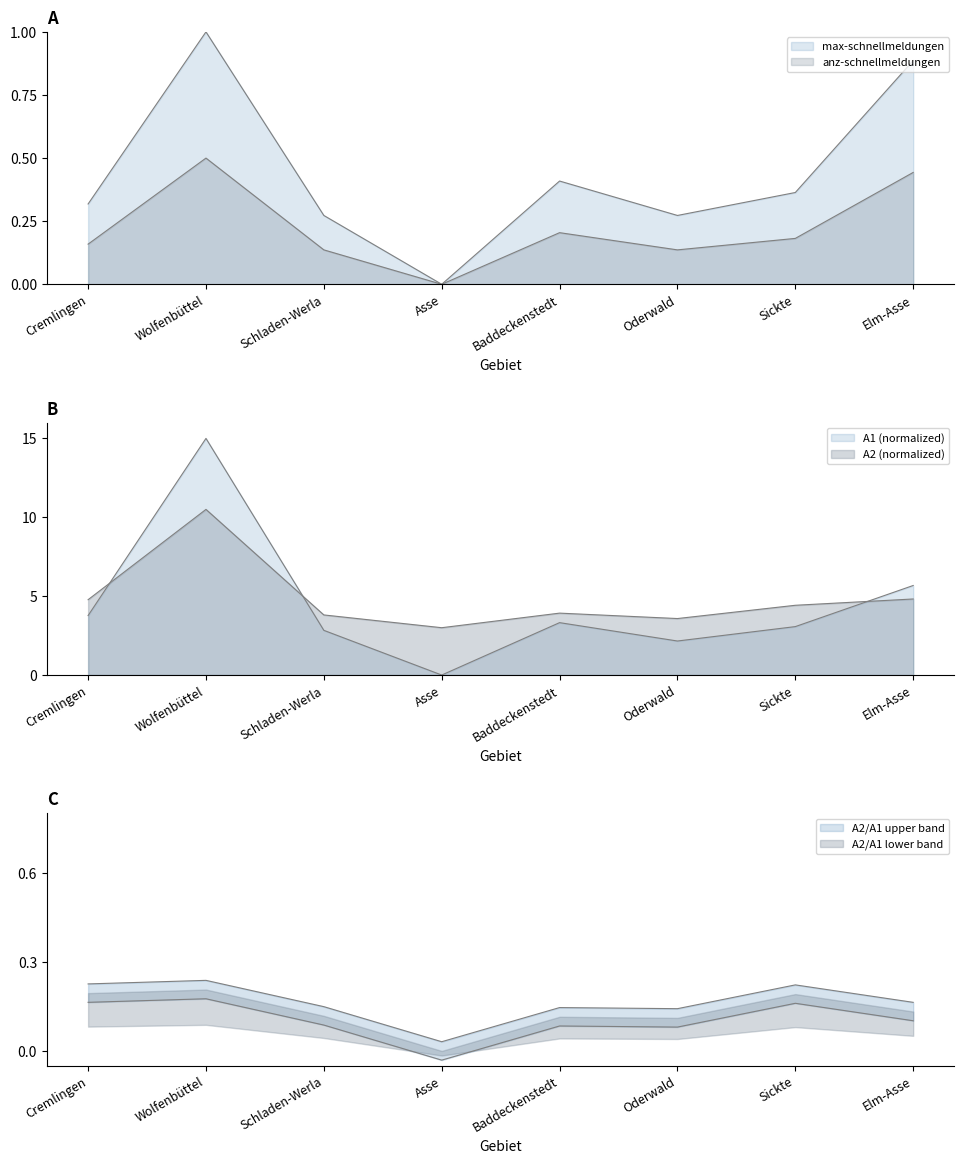

How many interior local valleys does the A2 series have?

2